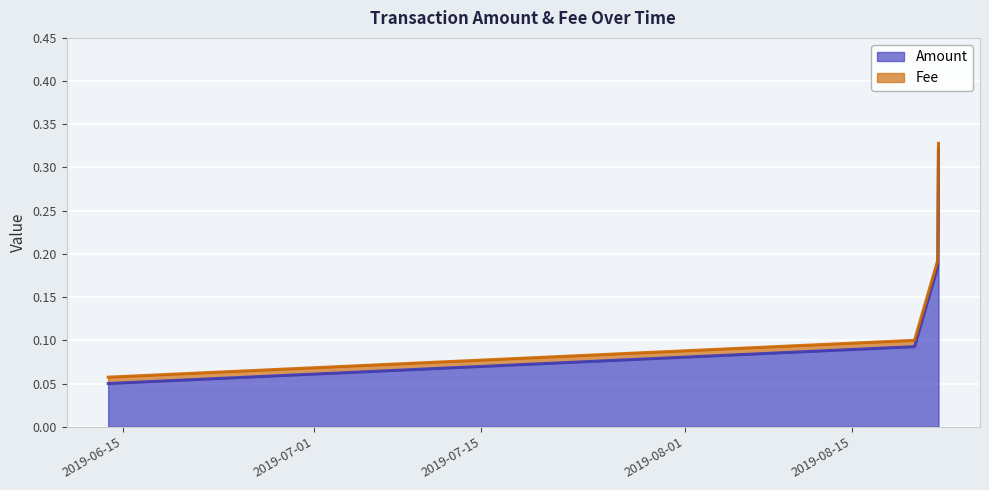

At how many categories does at least one series exceed 0?

4